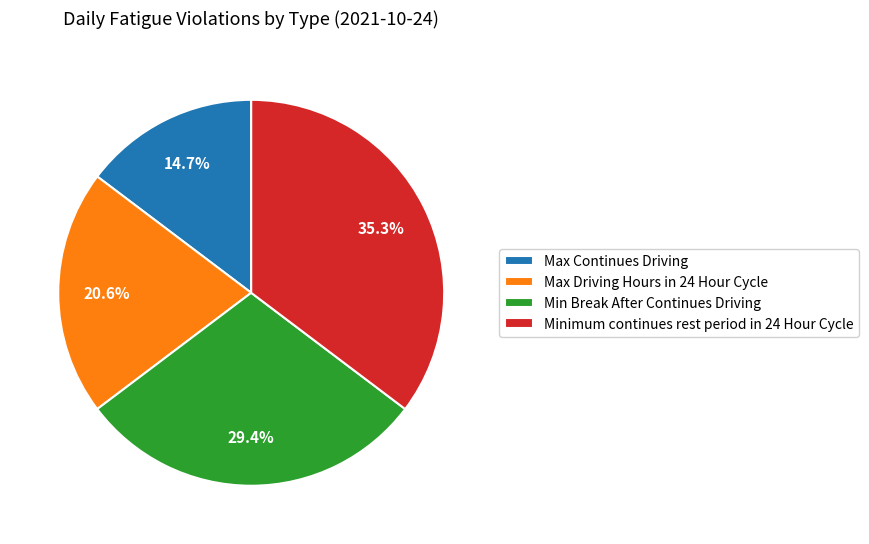

What is the total percentage of Max Continues Driving and Min Break After Continues Driving?

44.1%